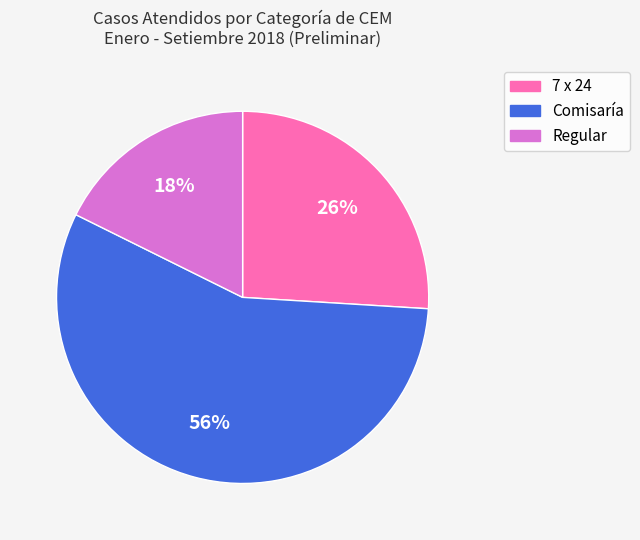

Combined, do 7 x 24 and Regular account for over 50%?

No